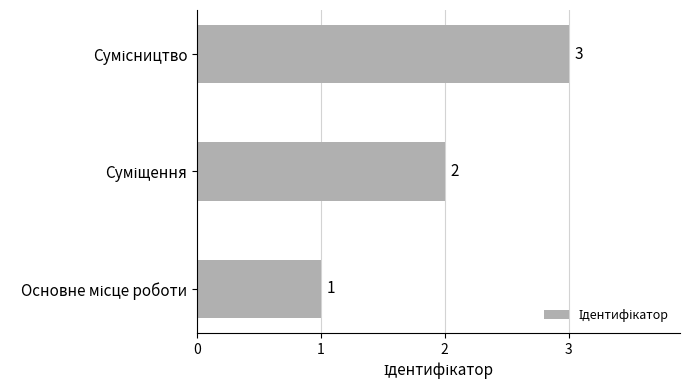

What is the minimum value shown in the chart?

1